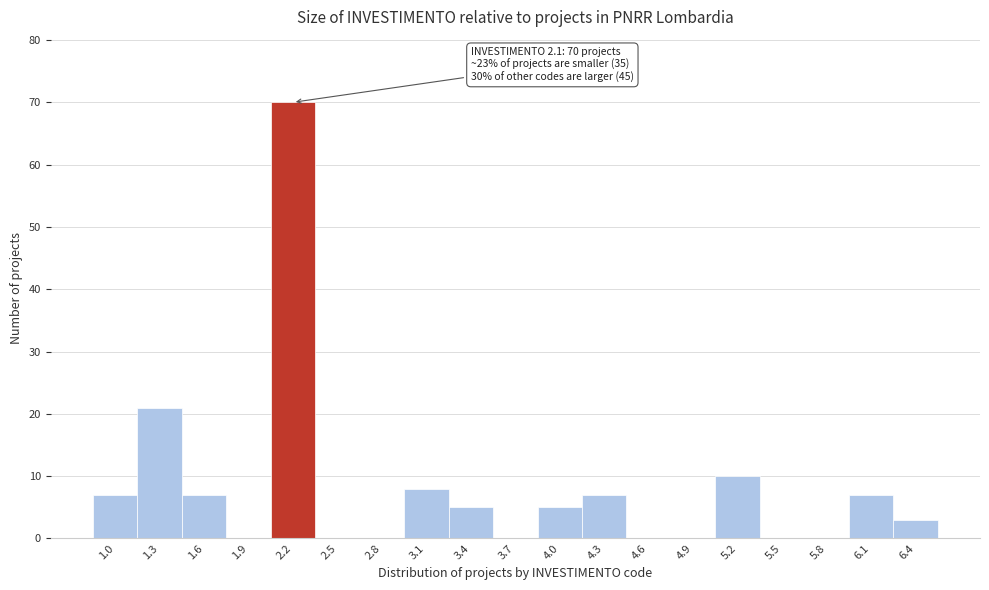

Over which range of the x-axis is the bar tallest?

2.05 to 2.35